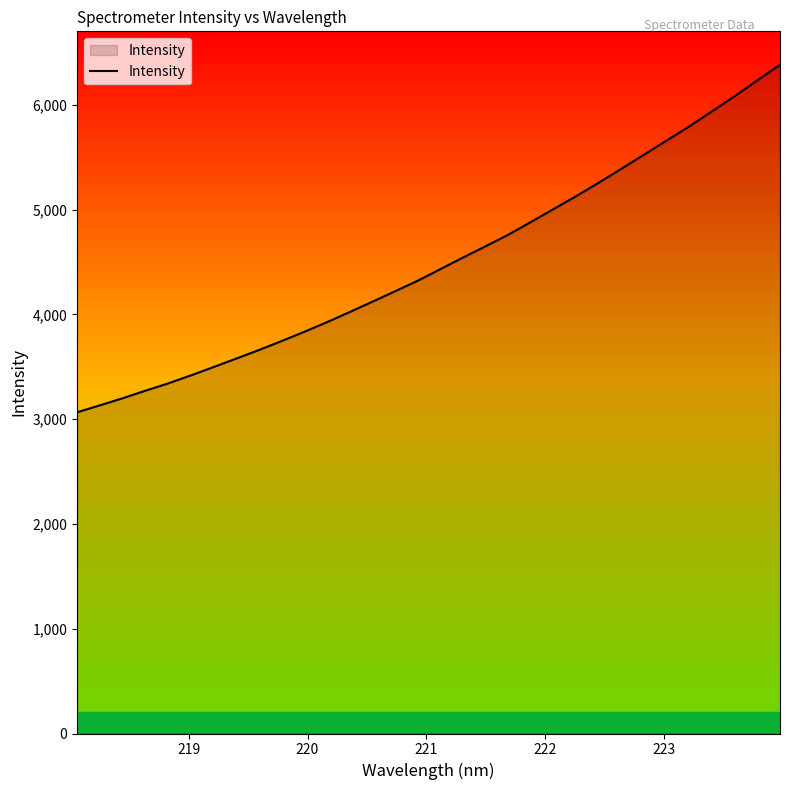

What is the maximum value shown in the chart?

6381.1